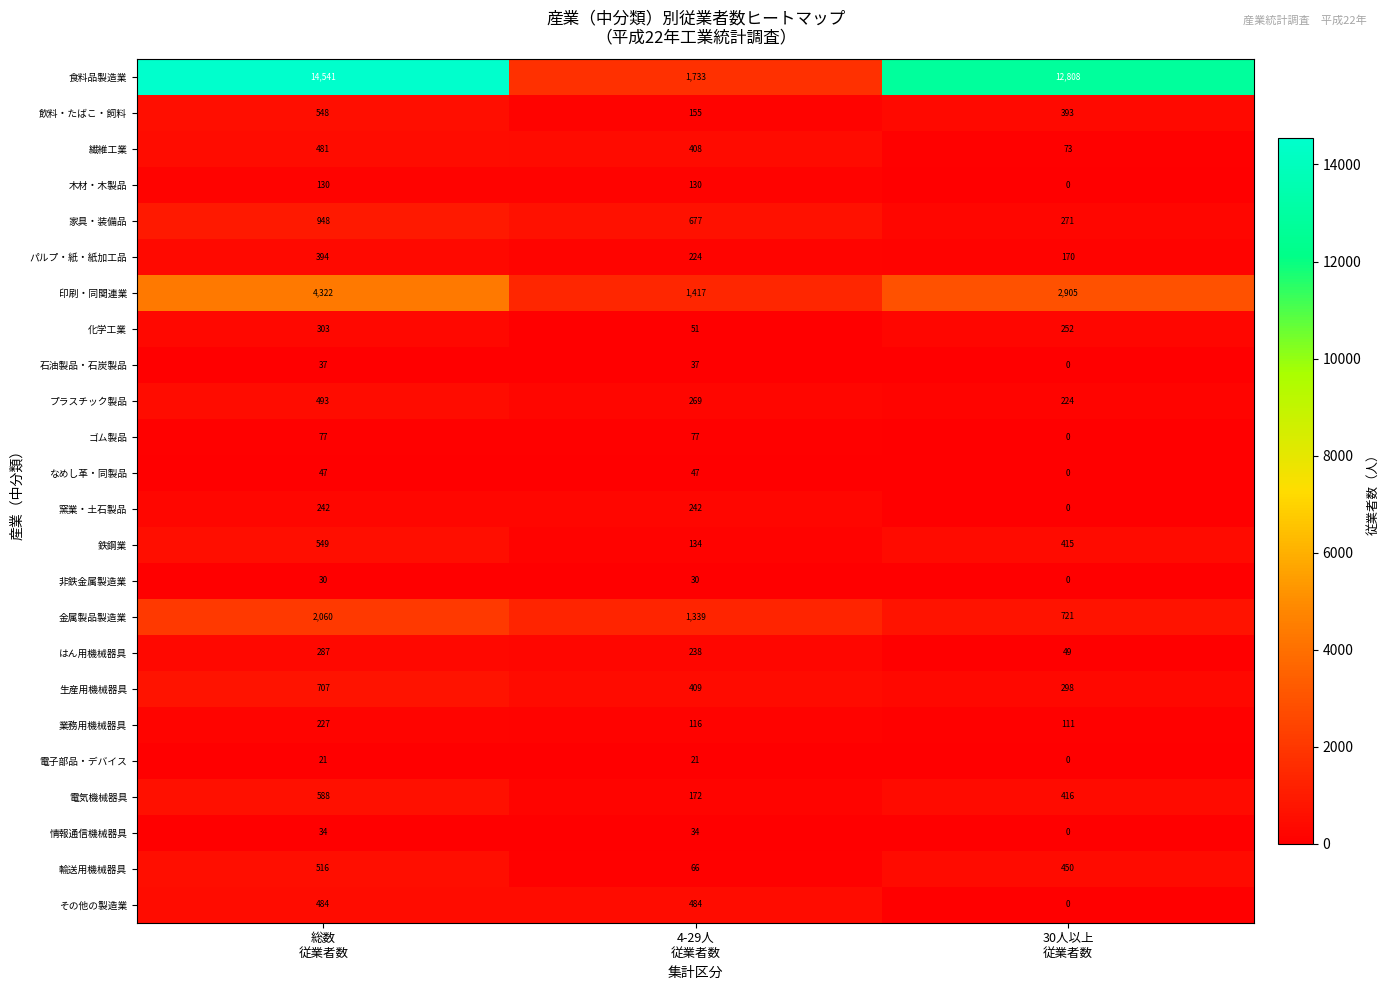

What is the total value across all series at 総数
従業者数?

28066